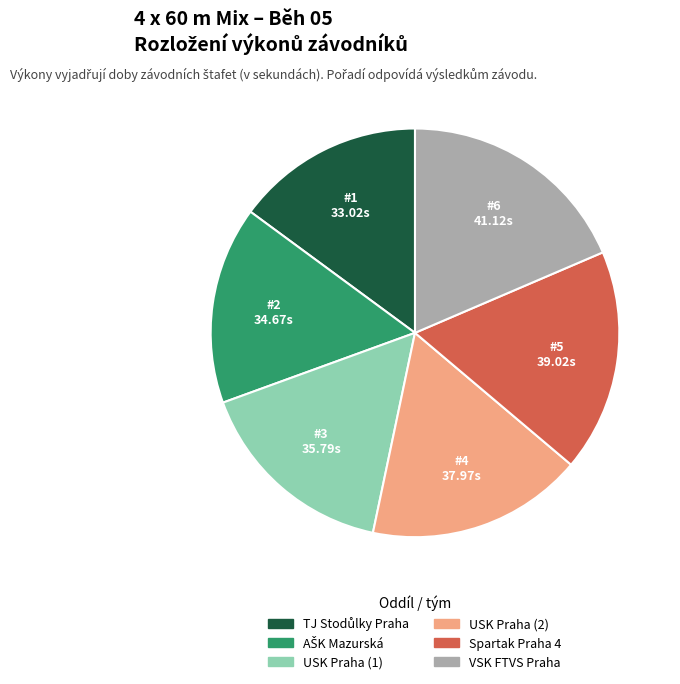

Which category has the biggest portion of the pie?

VSK FTVS Praha